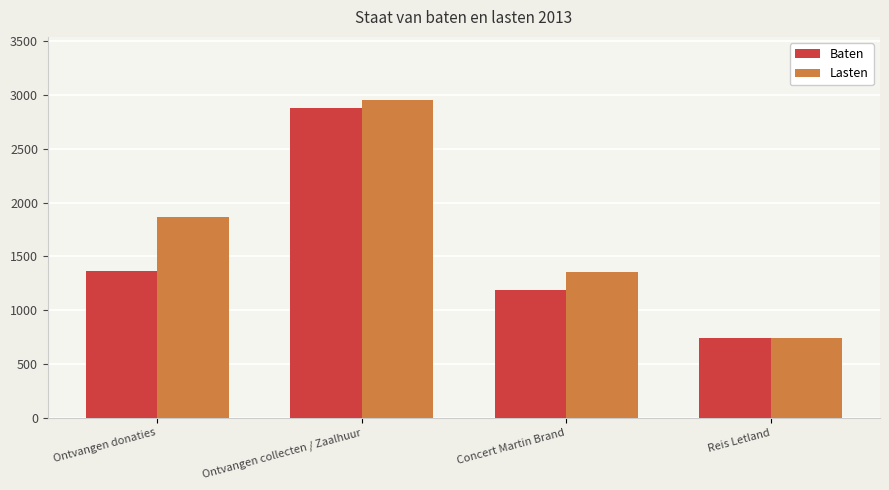

What is the difference between the maximum and minimum values in the Lasten series?

2205.0